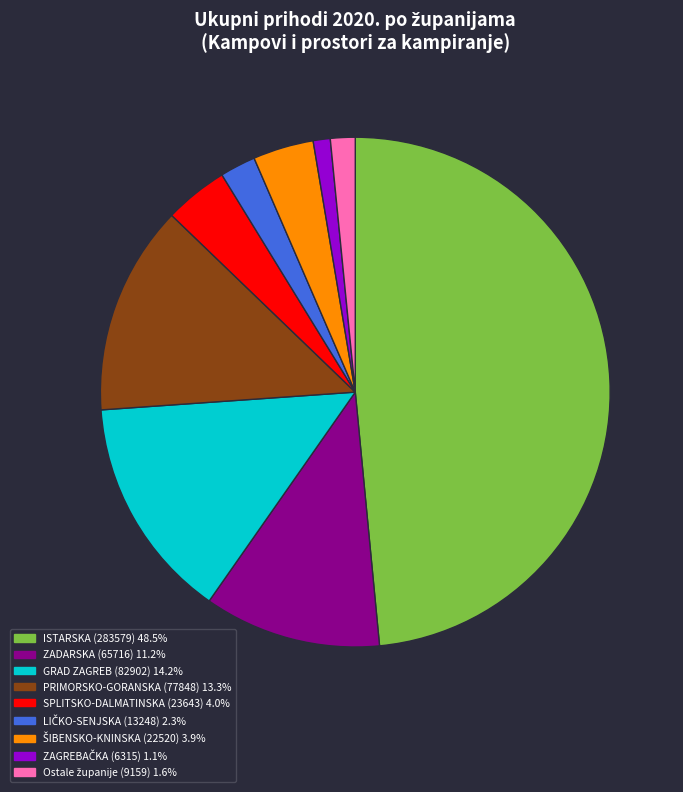

Is there a majority slice in this chart?

No